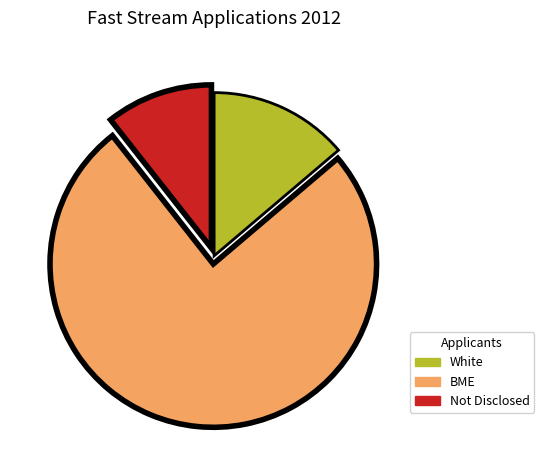

Between White and Not Disclosed, which is larger?

White